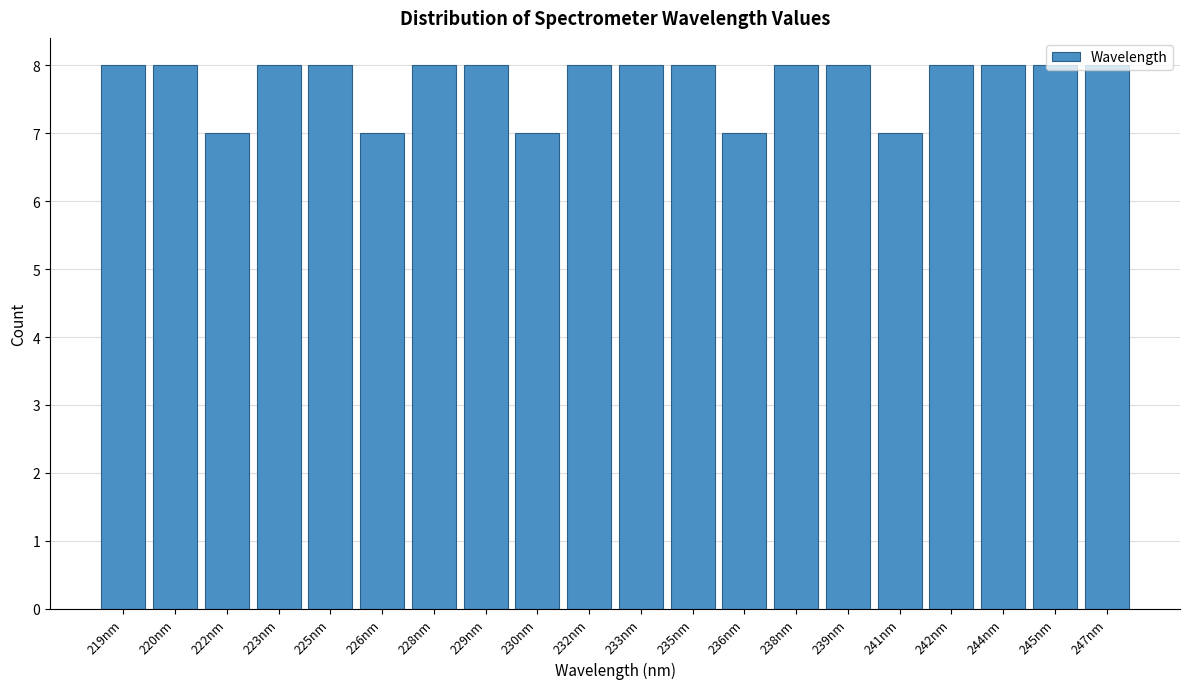

What is the average value?

8